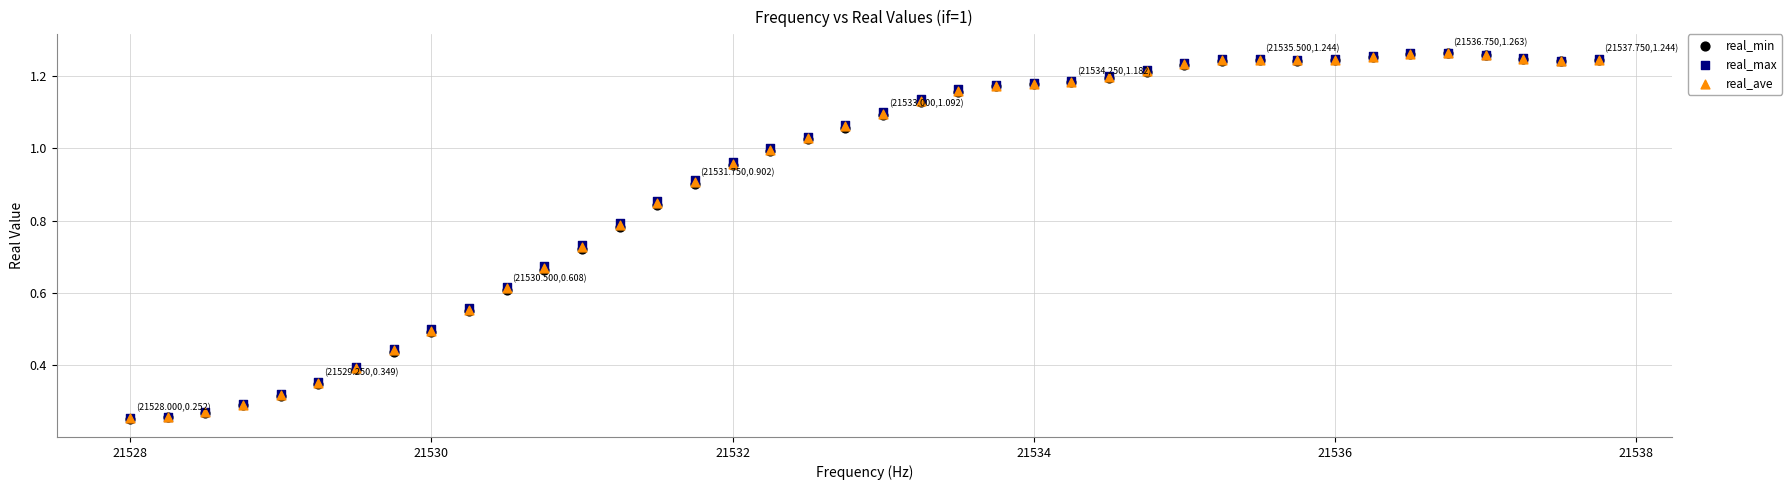

What are all the series names shown in the legend?

real_min, real_max, real_ave